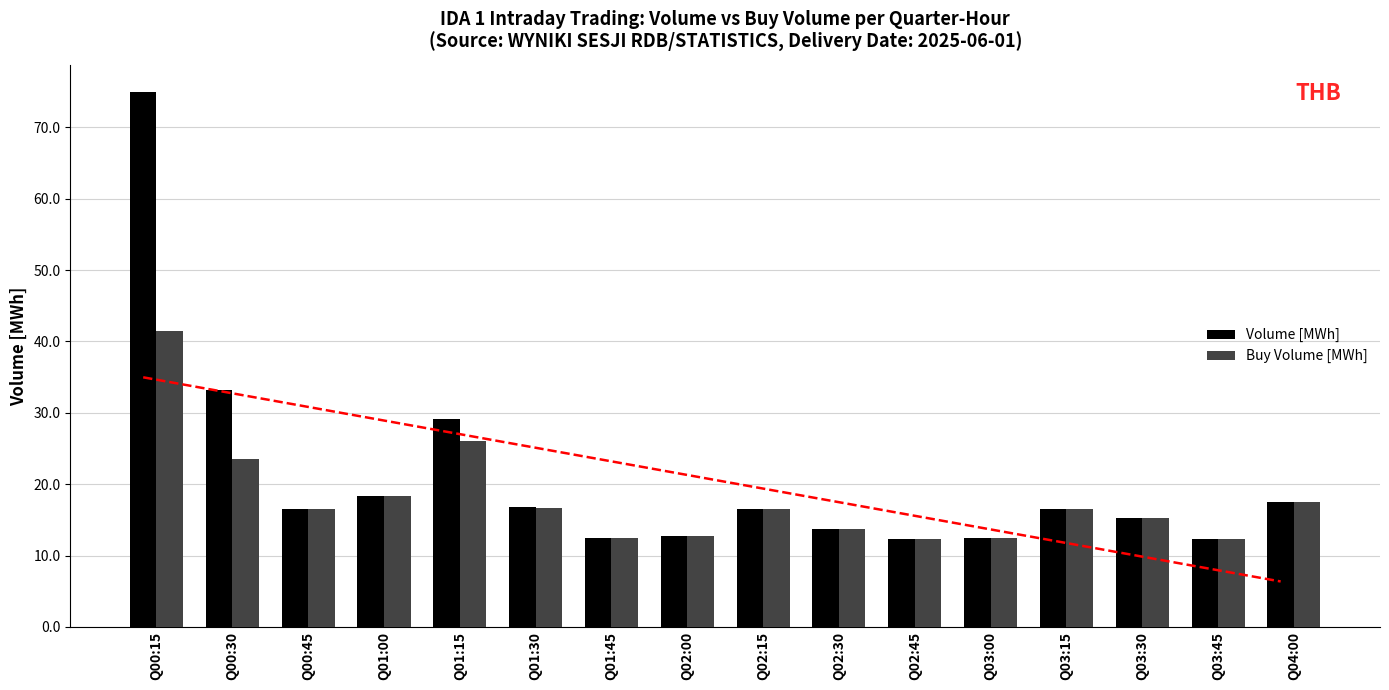

Where is Buy Volume [MWh] nearest to the value 26?

Q01:15